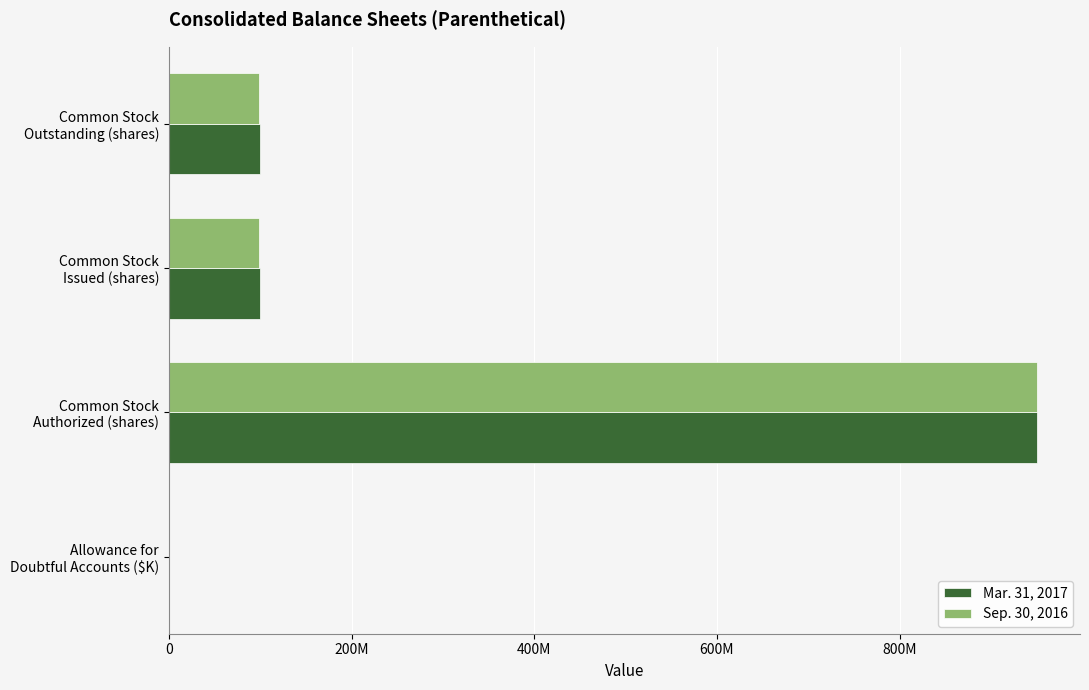

What are all the series names shown in the legend?

Mar. 31, 2017, Sep. 30, 2016